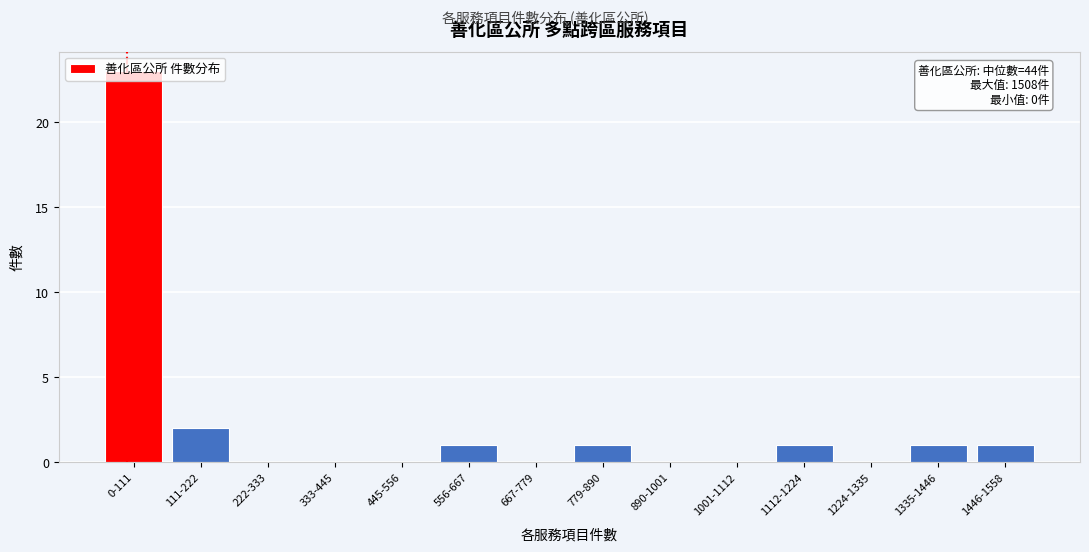

True or false: the data shows 15 at 0-111.

False